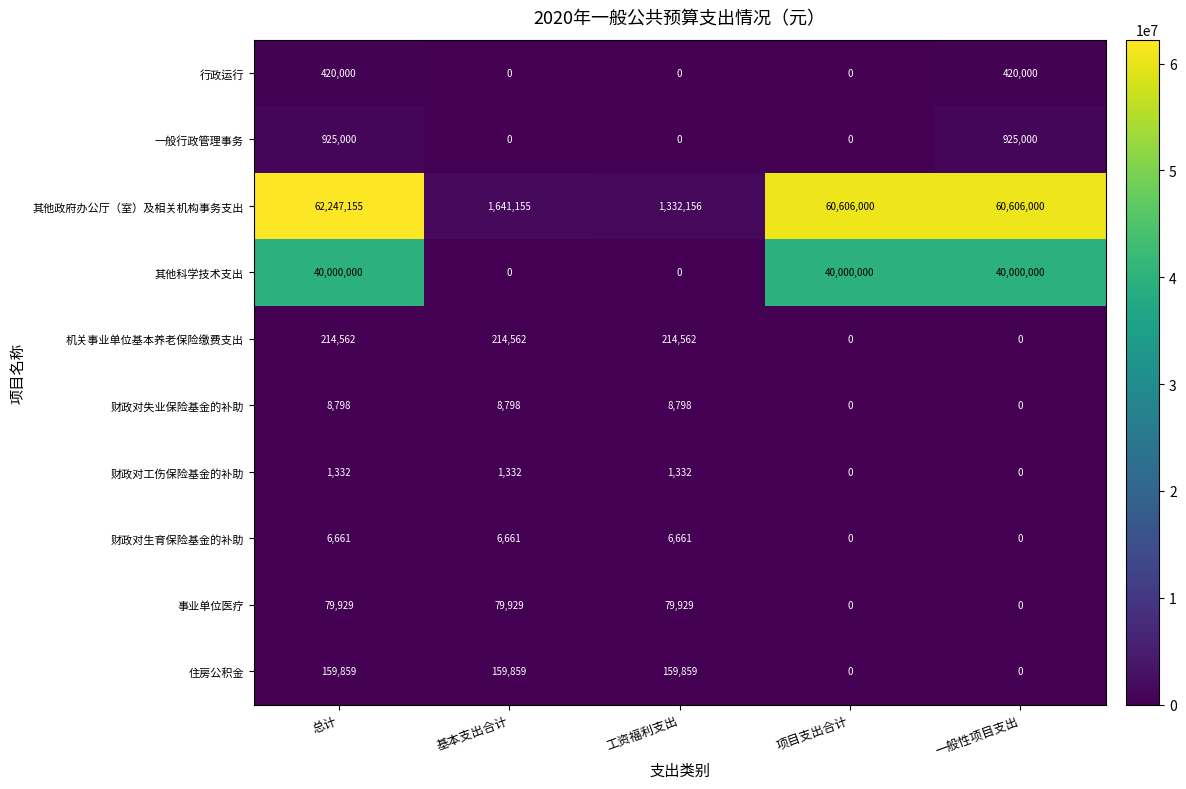

Which series has the largest total across all categories?

其他政府办公厅（室）及相关机构事务支出